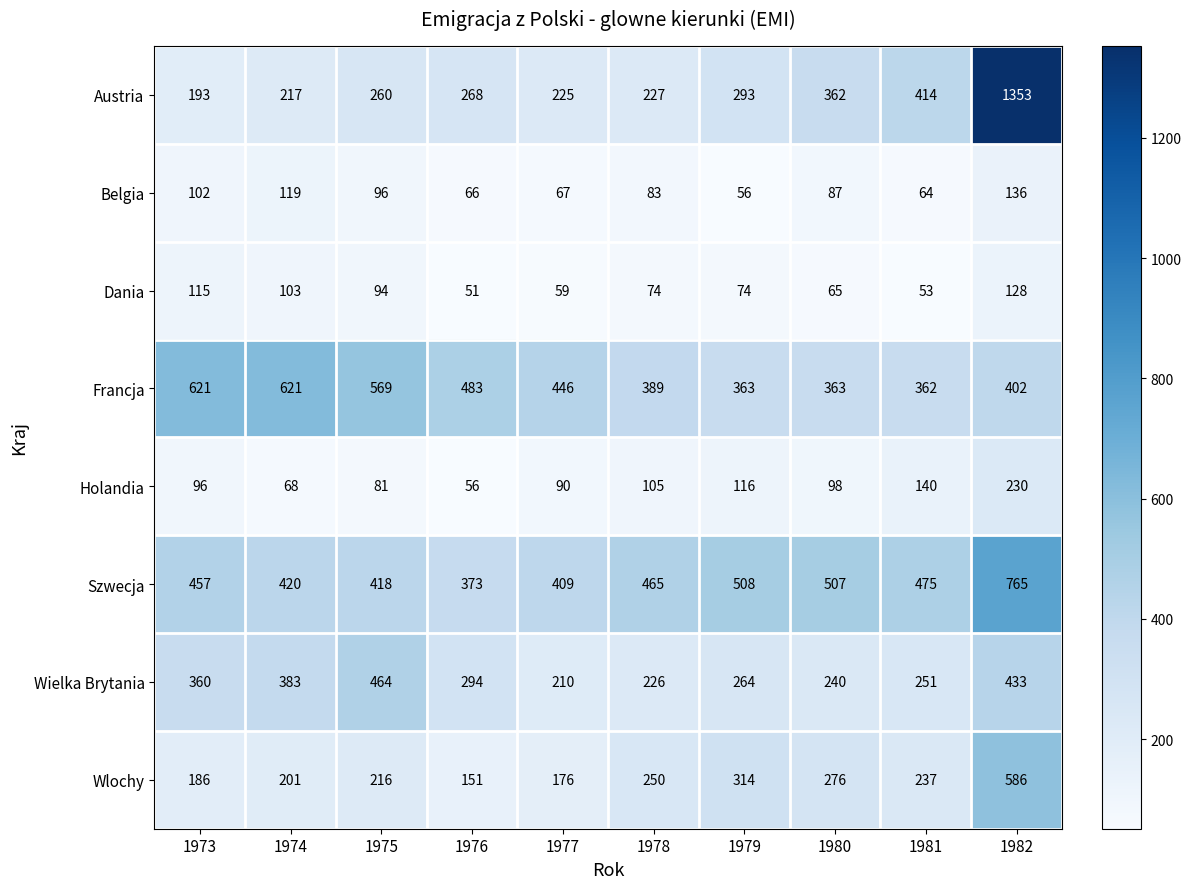

How many data points in Holandia are less than 98?

5